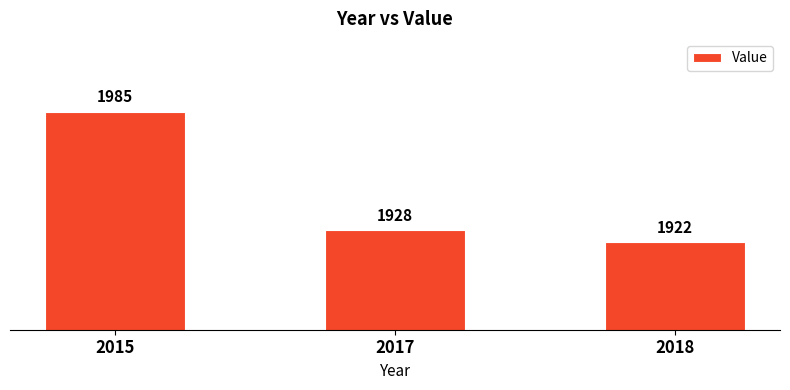

List the labels in order of value, smallest first.

2018, 2017, 2015